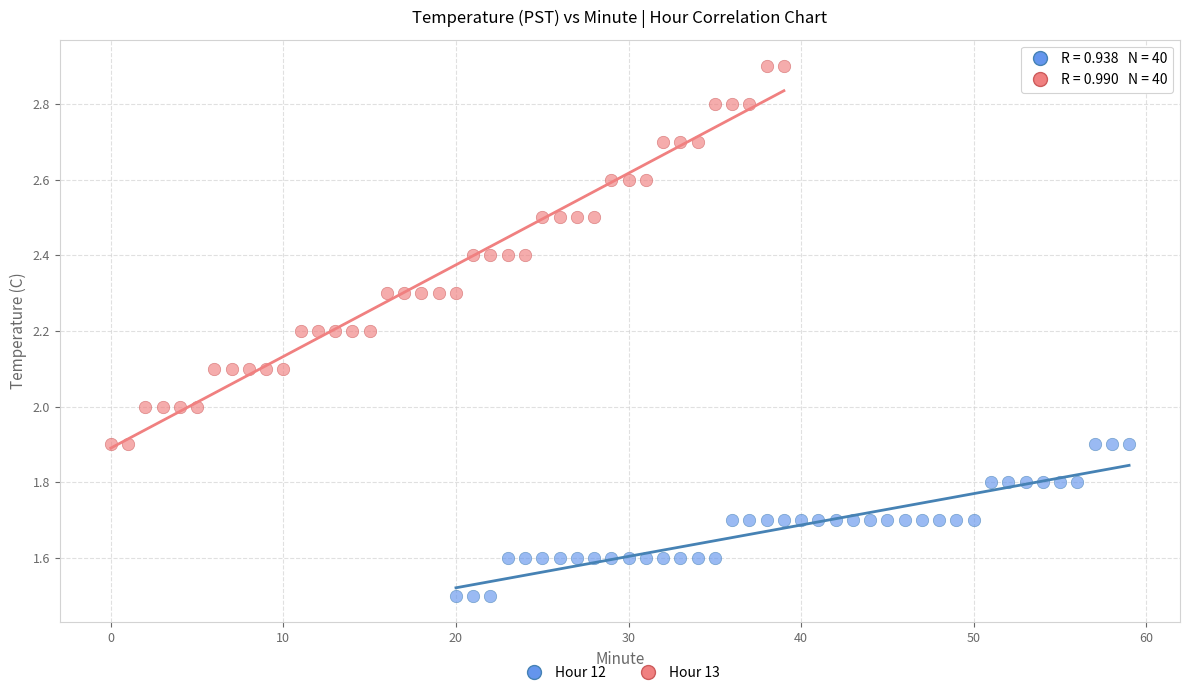

Which series reaches the maximum Y coordinate?

Hour 13